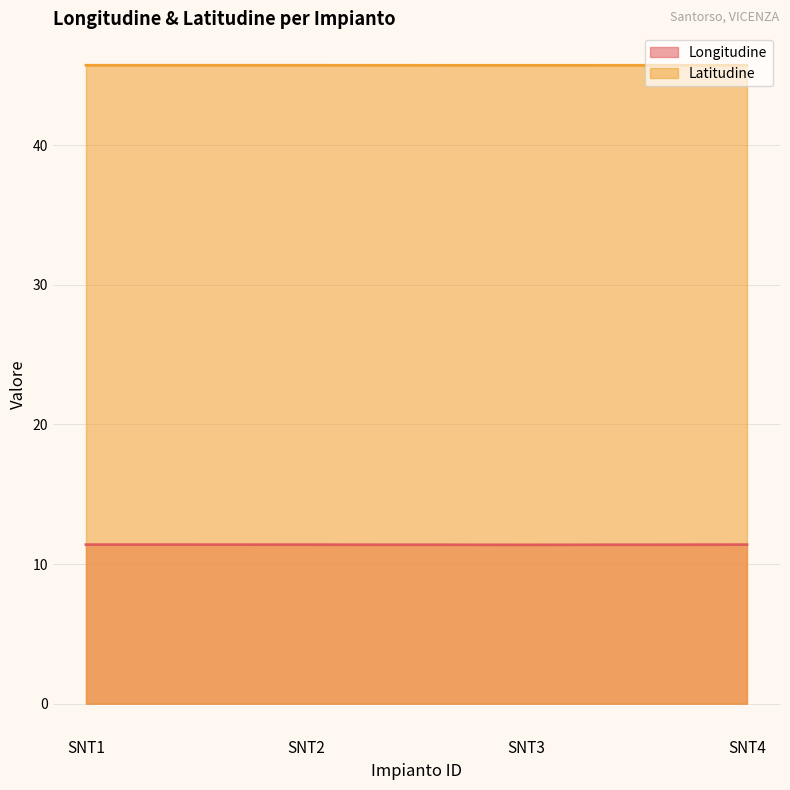

Reading left to right, what are all the values shown in this chart?

Longitudine: 11.4	11.4	11.4	11.4
Latitudine: 45.7	45.7	45.7	45.7